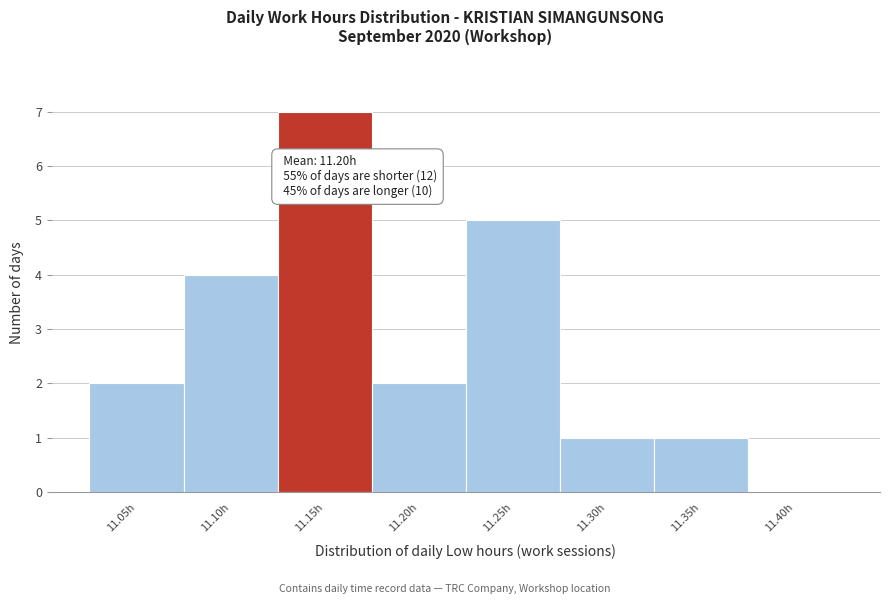

Reading left to right, extract all data points from this chart.

11.05h=2	11.10h=4	11.15h=7	11.20h=2	11.25h=5	11.30h=1	11.35h=1	11.40h=0